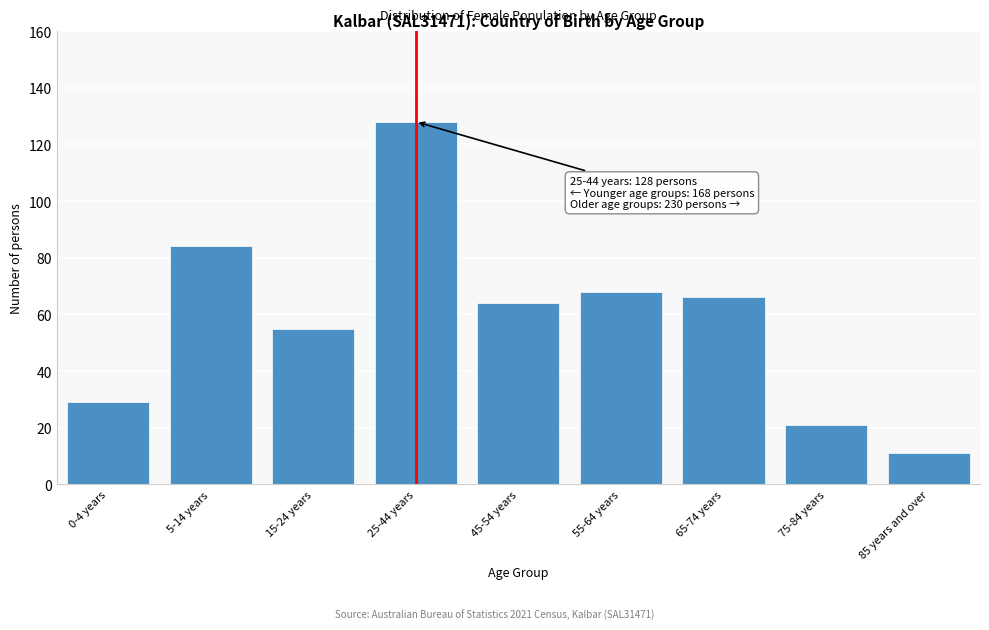

Reading right to left, what are all the values shown in this chart?

11	21	66	68	64	128	55	84	29